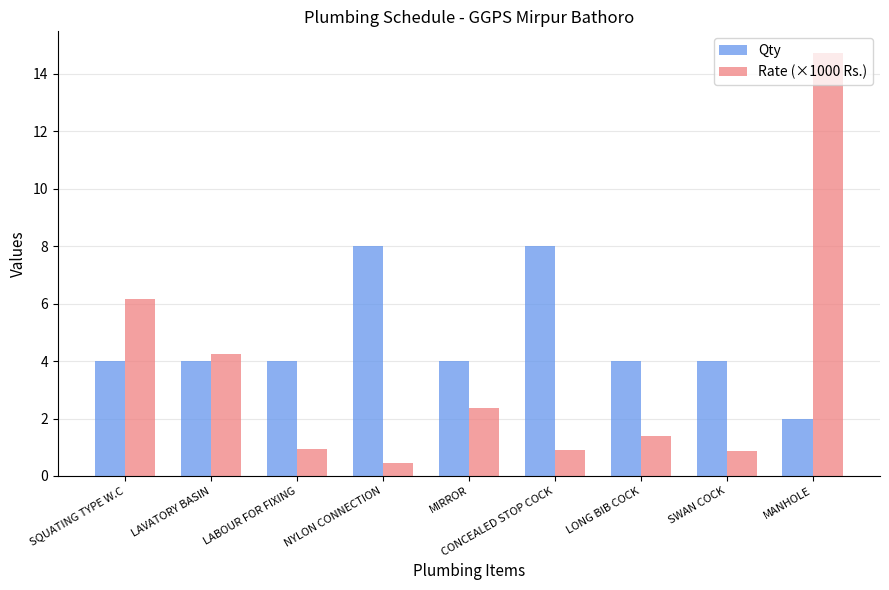

What is the difference between the highest and lowest values at CONCEALED STOP COCK?

7.1